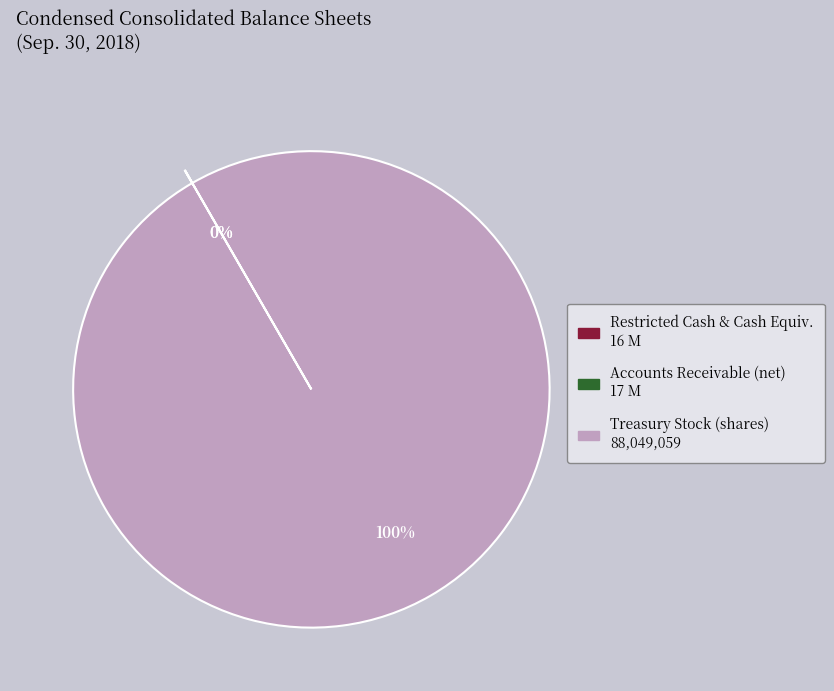

Is there a majority slice in this chart?

Yes